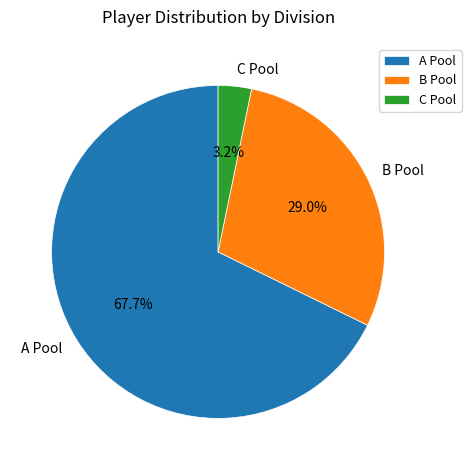

To the nearest percent, what is the combined percentage of B Pool and C Pool?

32%